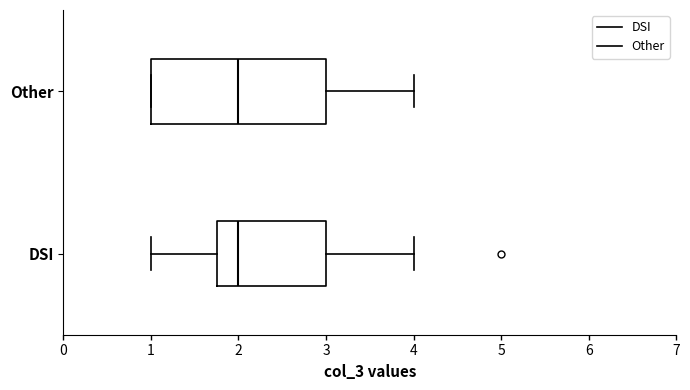

Where does the right whisker of the box for DSI end on the x-axis? The values are not printed on the chart, so give them approximately, as read against the axis.

4.0